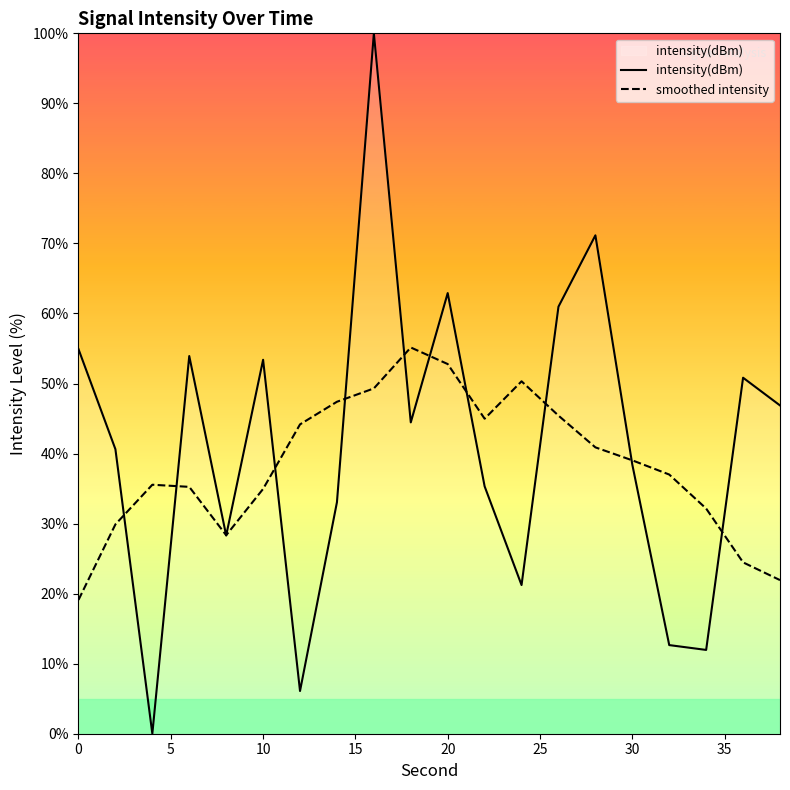

List the series in order of their peak value, highest first.

intensity(dBm), smoothed intensity